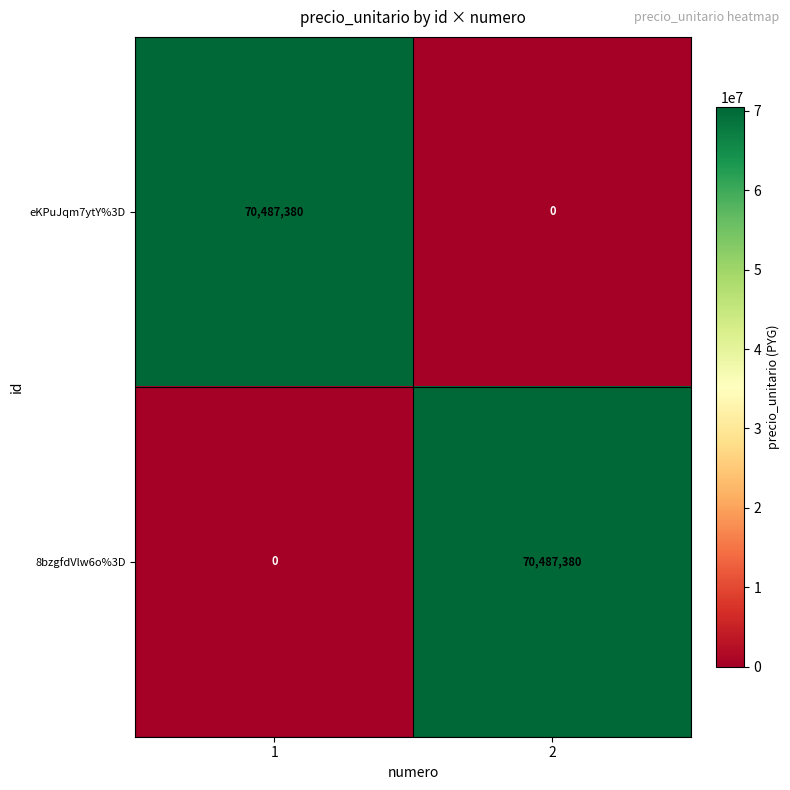

Is it true that 8bzgfdVlw6o%3D equals 70487380 at 2?

True